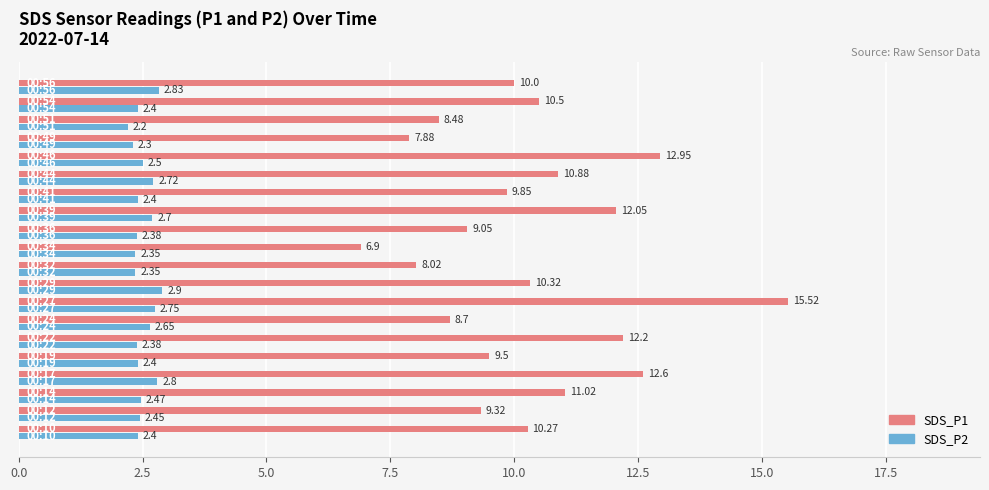

List the series in order of their peak value, lowest first.

SDS_P2, SDS_P1